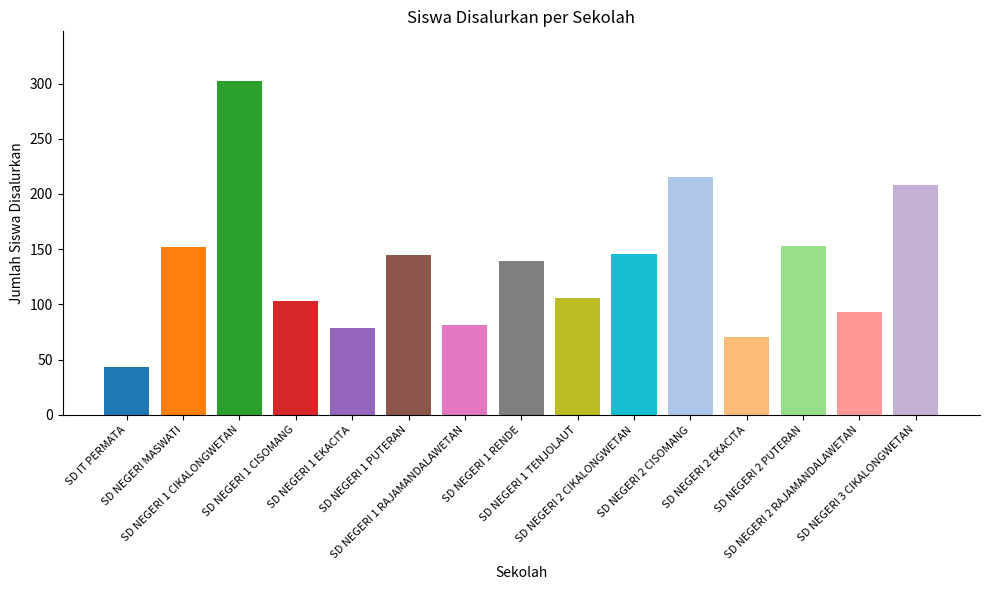

What is the approximate value at SD NEGERI 1 RENDE?

139